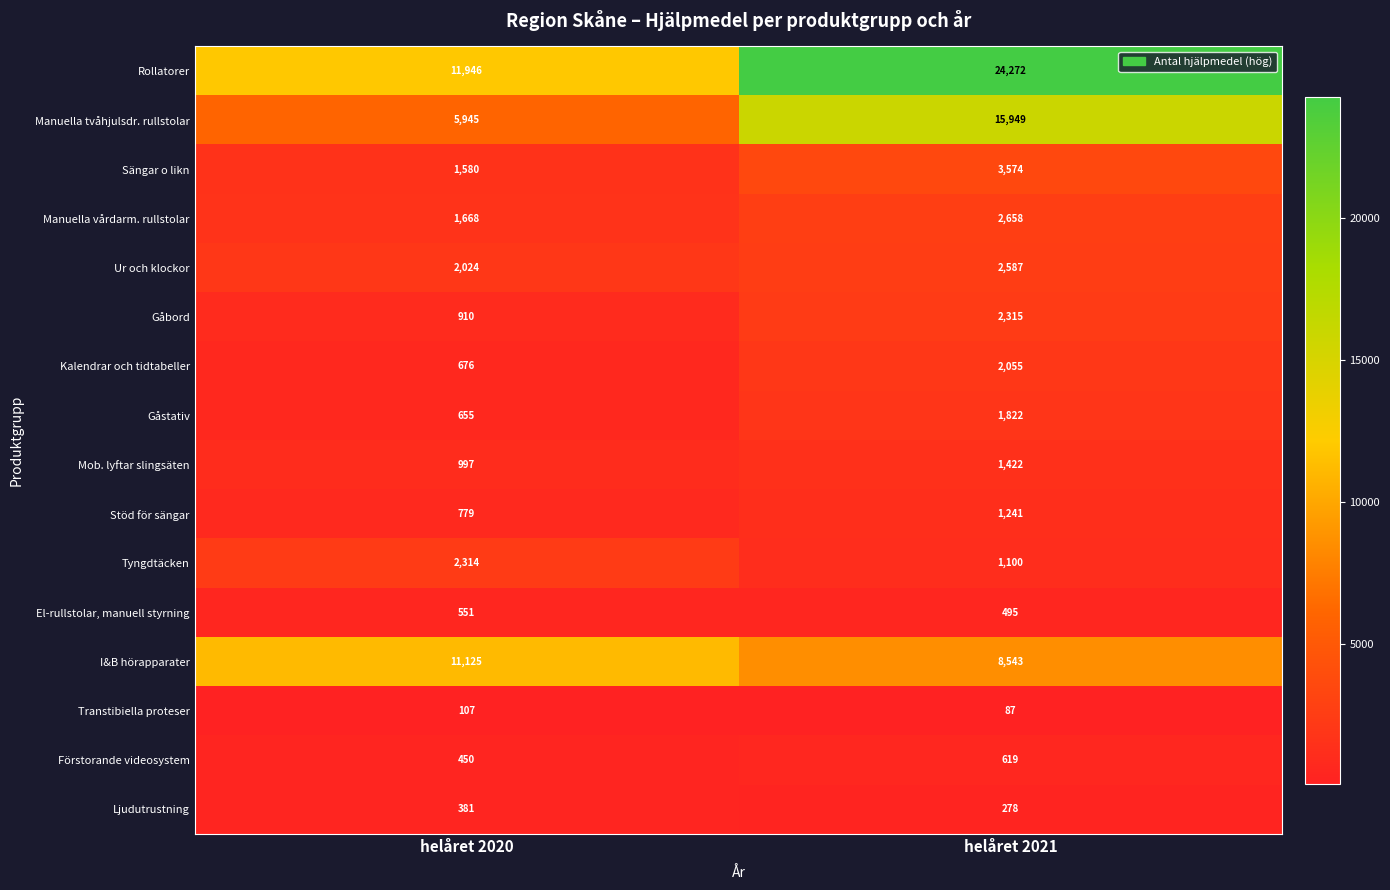

Which series has the widest spread of values?

Rollatorer